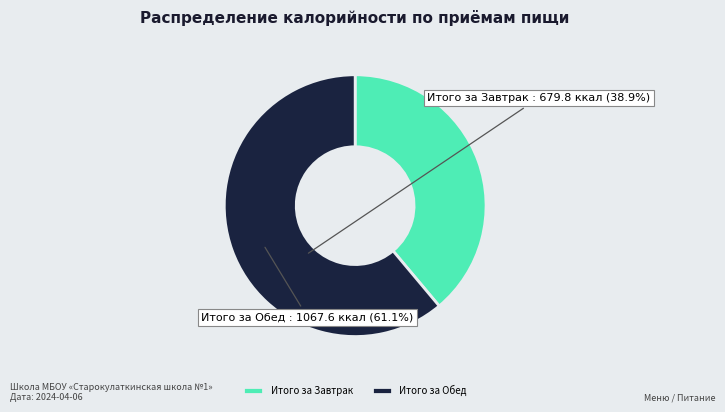

Is there a majority slice in this chart?

Yes